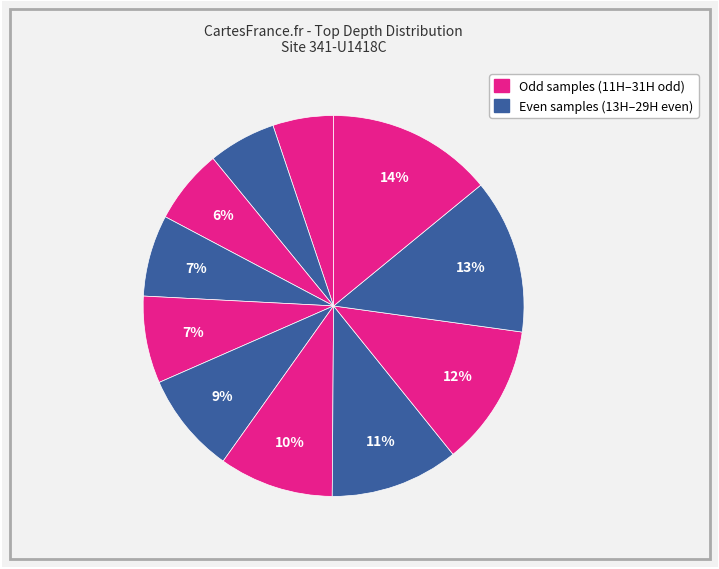

Count the number of slices in the pie.

11